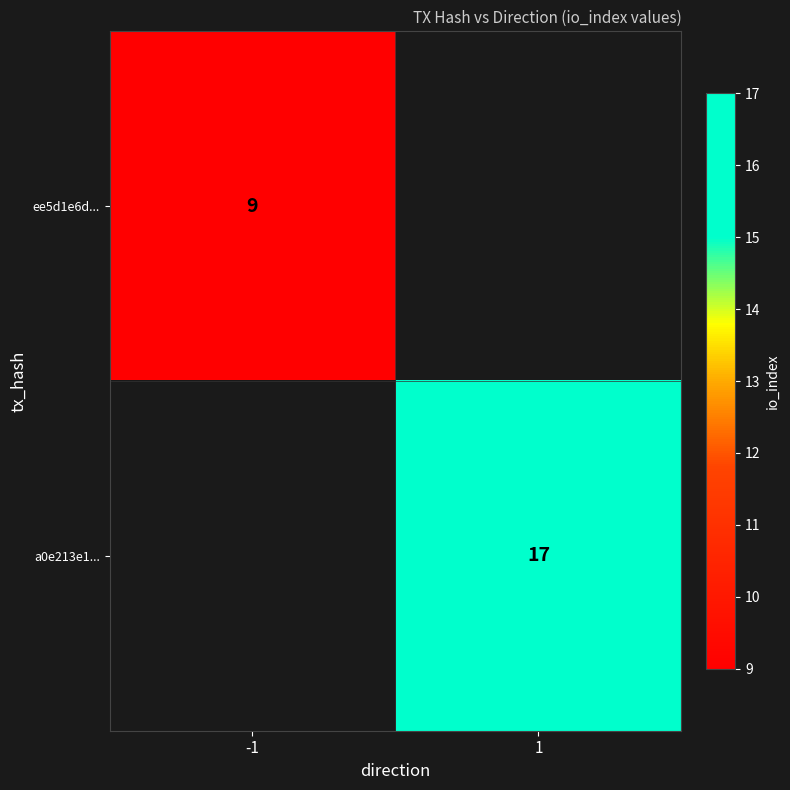

True or false: ee5d1e6d... has a value of 9 at -1.

True